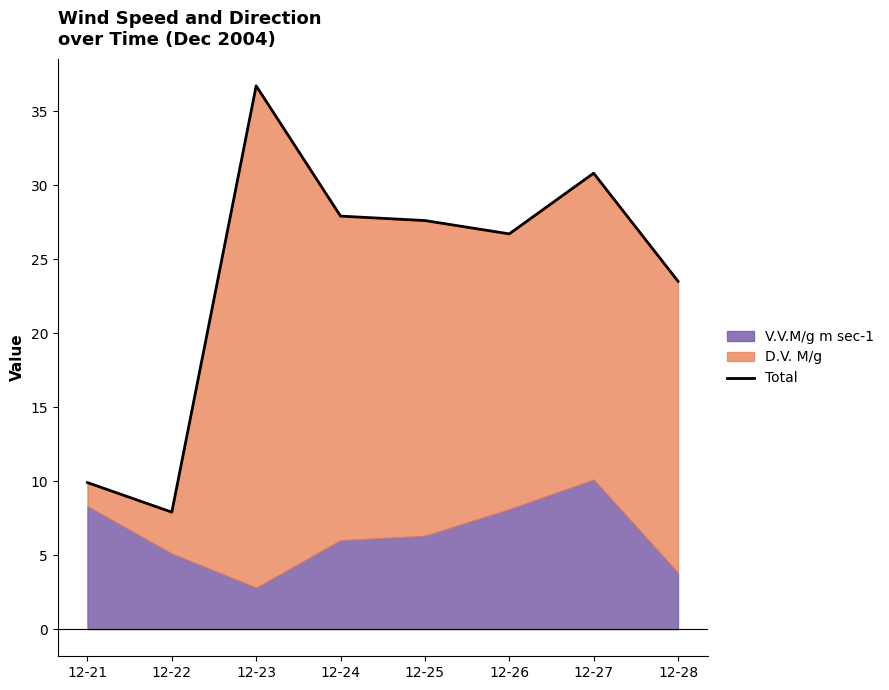

Between 12-22 and 12-21, which is larger?

12-21